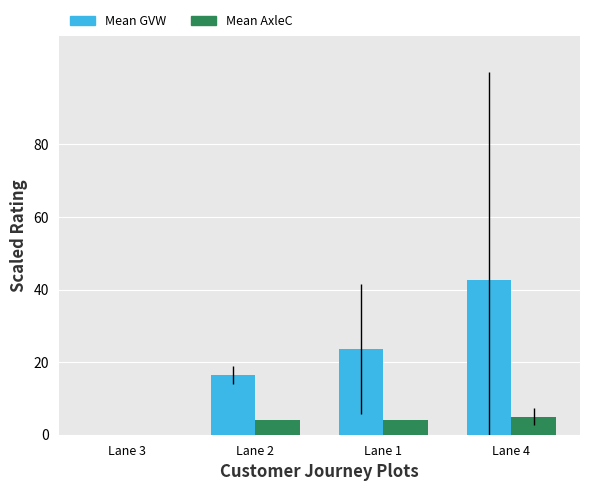

At which category is the sum across all series the highest?

Lane 4